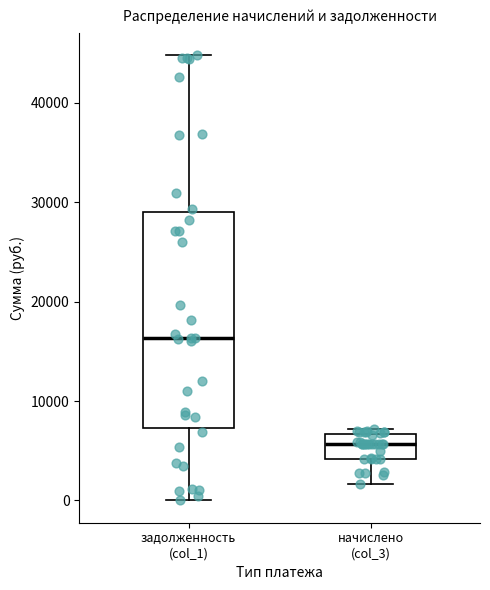

Which box has the lowest median line?

начислено (col_3)